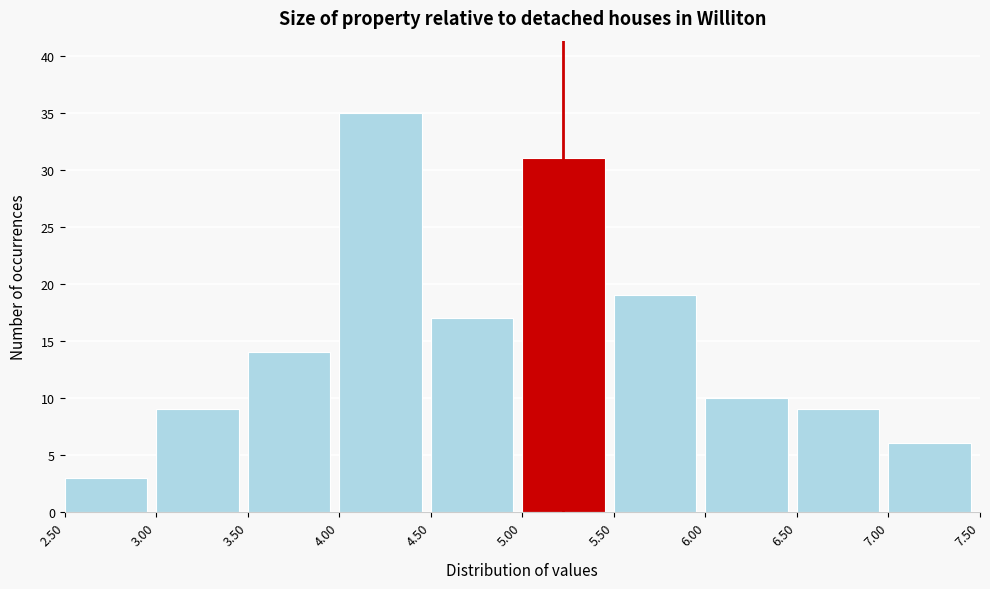

Which range on the x-axis has the tallest bar?

4.00 to 4.50